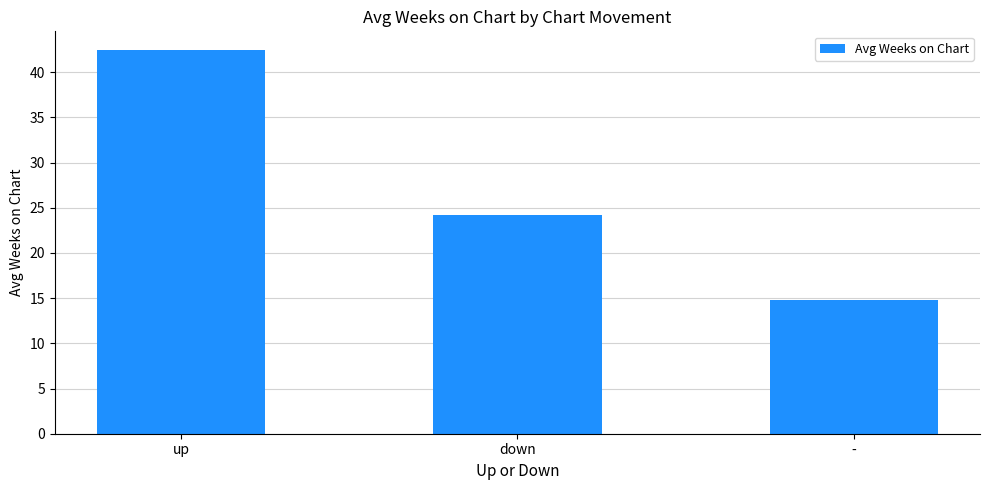

What is the sum of the values at - and up?

57.2